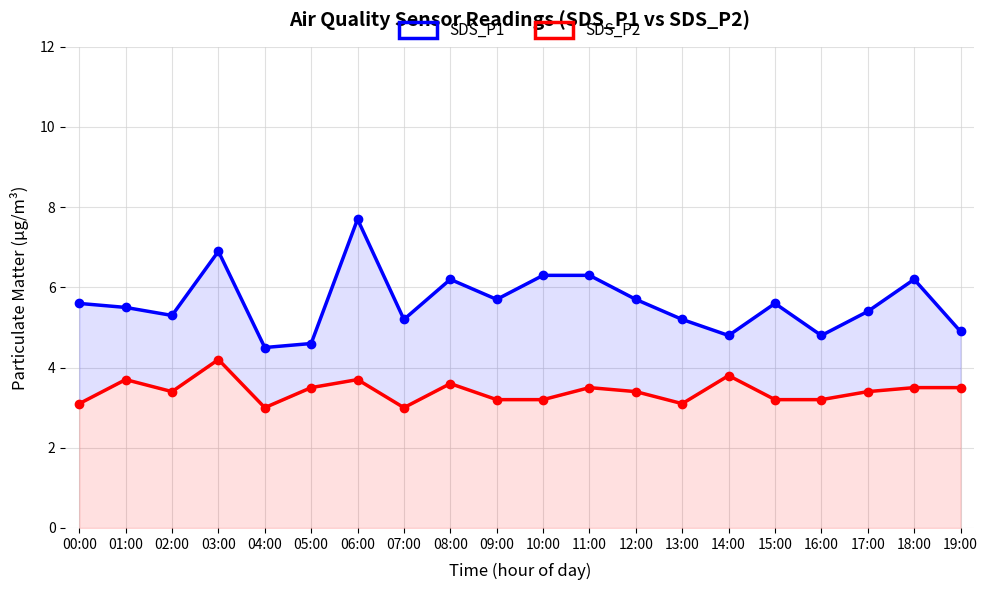

True or false: SDS_P2 and SDS_P1 cross at least once.

False